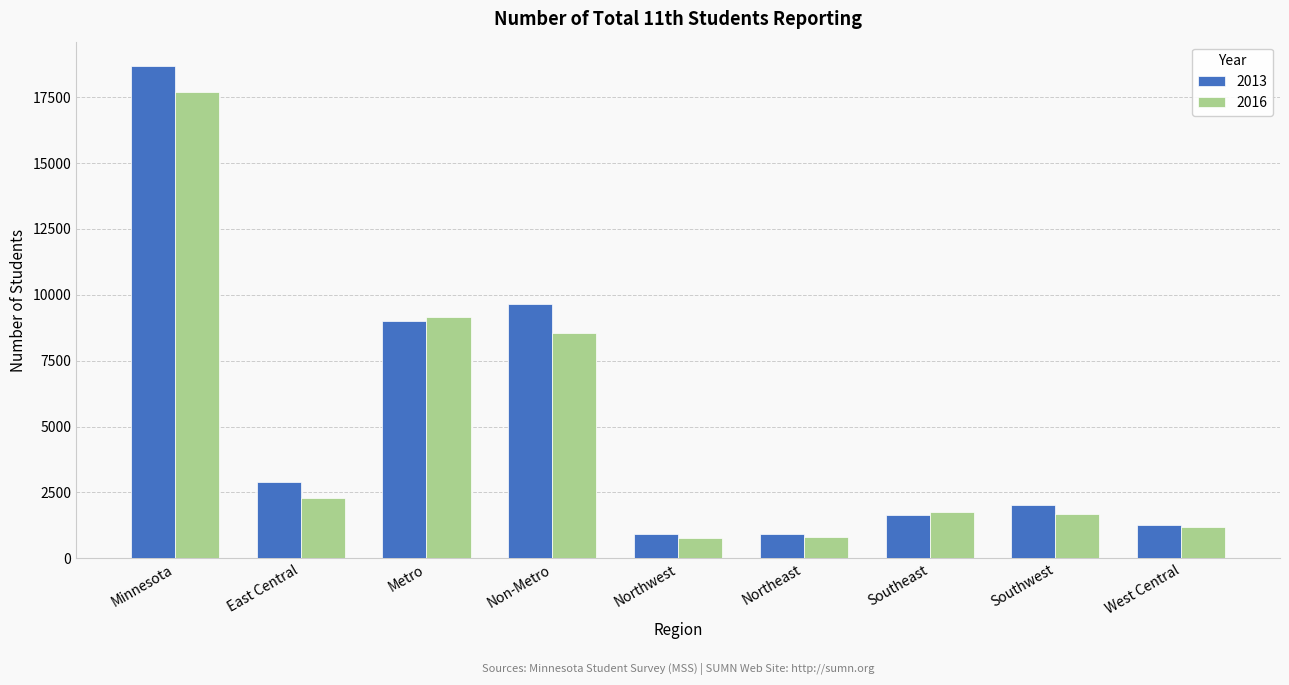

What are all the series names shown in the legend?

2013, 2016